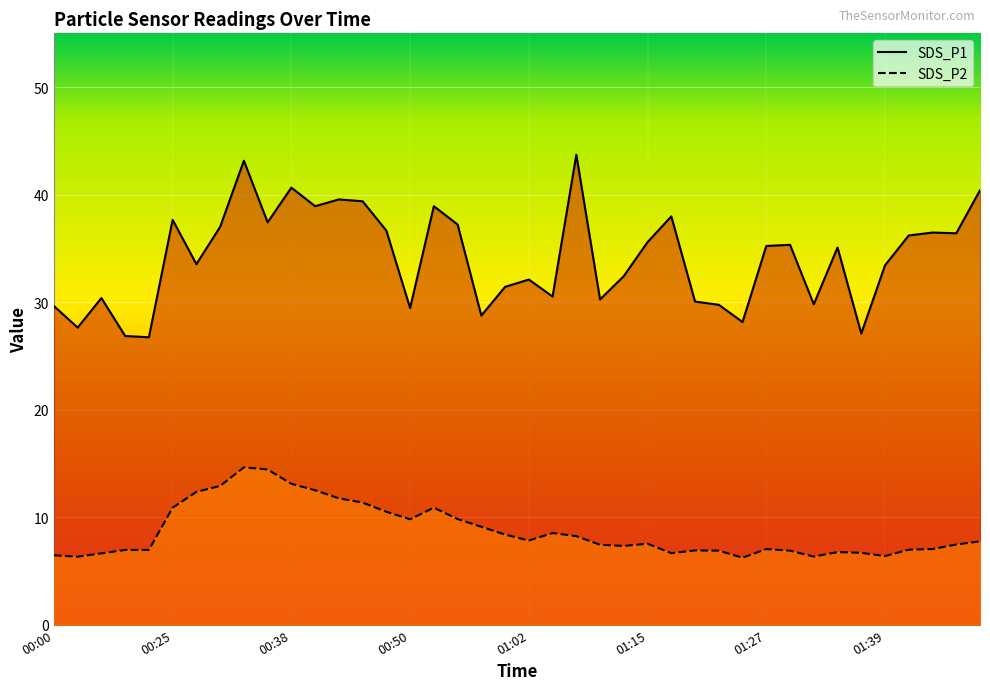

True or false: SDS_P2 and SDS_P1 intersect in this chart.

False